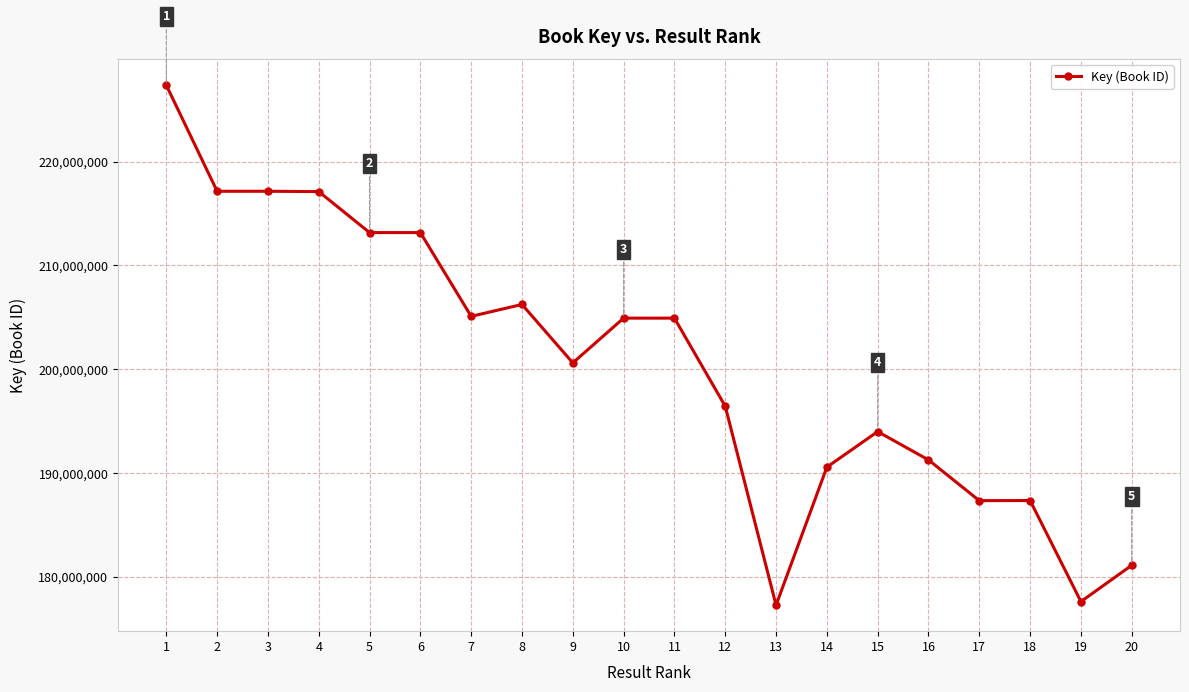

True or false: the data shows 177633198 at 19.

True